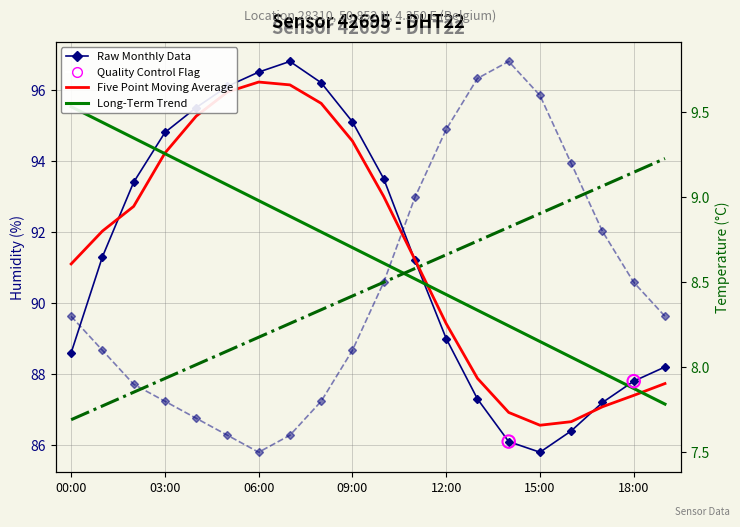

At how many categories does at least one series exceed 78?

20